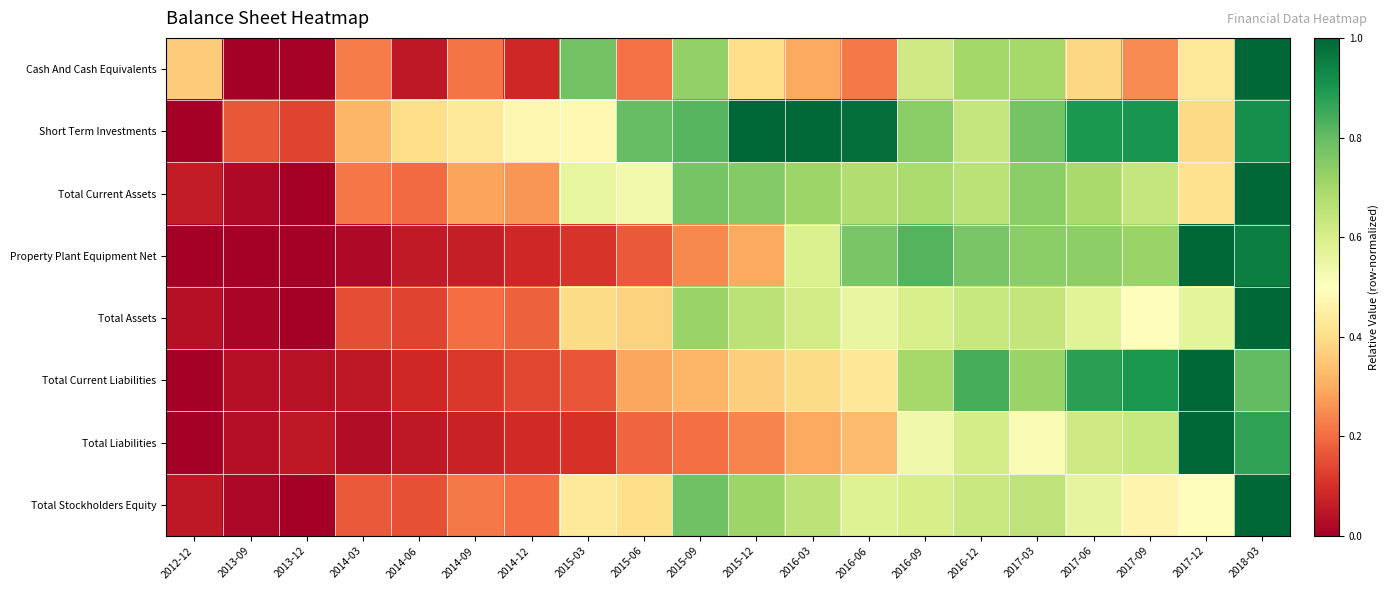

Reading right to left, extract all data points from this chart.

Cash And Cash Equivalents: 2018-03=1.0	2017-12=0.4	2017-09=0.2	2017-06=0.4	2017-03=0.7	2016-12=0.7	2016-09=0.6	2016-06=0.2	2016-03=0.3	2015-12=0.4	2015-09=0.7	2015-06=0.2	2015-03=0.8	2014-12=0.1	2014-09=0.2	2014-06=0.1	2014-03=0.2	2013-12=0.0	2013-09=0.0	2012-12=0.4
Short Term Investments: 2018-03=0.9	2017-12=0.4	2017-09=0.9	2017-06=0.9	2017-03=0.8	2016-12=0.6	2016-09=0.7	2016-06=1.0	2016-03=1.0	2015-12=1.0	2015-09=0.8	2015-06=0.8	2015-03=0.5	2014-12=0.5	2014-09=0.4	2014-06=0.4	2014-03=0.3	2013-12=0.1	2013-09=0.2	2012-12=0.0
Total Current Assets: 2018-03=1.0	2017-12=0.4	2017-09=0.6	2017-06=0.7	2017-03=0.7	2016-12=0.7	2016-09=0.7	2016-06=0.7	2016-03=0.7	2015-12=0.8	2015-09=0.8	2015-06=0.5	2015-03=0.6	2014-12=0.3	2014-09=0.3	2014-06=0.2	2014-03=0.2	2013-12=0.0	2013-09=0.0	2012-12=0.1
Property Plant Equipment Net: 2018-03=1.0	2017-12=1.0	2017-09=0.7	2017-06=0.7	2017-03=0.7	2016-12=0.8	2016-09=0.8	2016-06=0.8	2016-03=0.6	2015-12=0.3	2015-09=0.2	2015-06=0.2	2015-03=0.1	2014-12=0.1	2014-09=0.1	2014-06=0.1	2014-03=0.0	2013-12=0.0	2013-09=0.0	2012-12=0.0
Total Assets: 2018-03=1.0	2017-12=0.6	2017-09=0.5	2017-06=0.6	2017-03=0.6	2016-12=0.6	2016-09=0.6	2016-06=0.6	2016-03=0.6	2015-12=0.7	2015-09=0.7	2015-06=0.4	2015-03=0.4	2014-12=0.2	2014-09=0.2	2014-06=0.1	2014-03=0.1	2013-12=0.0	2013-09=0.0	2012-12=0.0
Total Current Liabilities: 2018-03=0.8	2017-12=1.0	2017-09=0.9	2017-06=0.9	2017-03=0.7	2016-12=0.8	2016-09=0.7	2016-06=0.4	2016-03=0.4	2015-12=0.4	2015-09=0.3	2015-06=0.3	2015-03=0.2	2014-12=0.1	2014-09=0.1	2014-06=0.1	2014-03=0.1	2013-12=0.0	2013-09=0.0	2012-12=0.0
Total Liabilities: 2018-03=0.9	2017-12=1.0	2017-09=0.6	2017-06=0.6	2017-03=0.5	2016-12=0.6	2016-09=0.5	2016-06=0.3	2016-03=0.3	2015-12=0.2	2015-09=0.2	2015-06=0.2	2015-03=0.1	2014-12=0.1	2014-09=0.1	2014-06=0.1	2014-03=0.0	2013-12=0.1	2013-09=0.0	2012-12=0.0
Total Stockholders Equity: 2018-03=1.0	2017-12=0.5	2017-09=0.5	2017-06=0.6	2017-03=0.7	2016-12=0.6	2016-09=0.6	2016-06=0.6	2016-03=0.7	2015-12=0.7	2015-09=0.8	2015-06=0.4	2015-03=0.4	2014-12=0.2	2014-09=0.2	2014-06=0.2	2014-03=0.2	2013-12=0.0	2013-09=0.0	2012-12=0.1